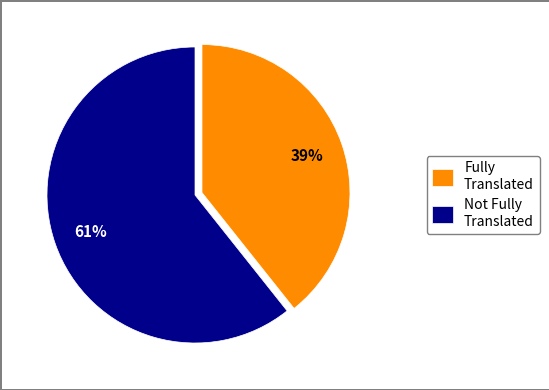

Is it true that Fully Translated is 39% of the pie?

True